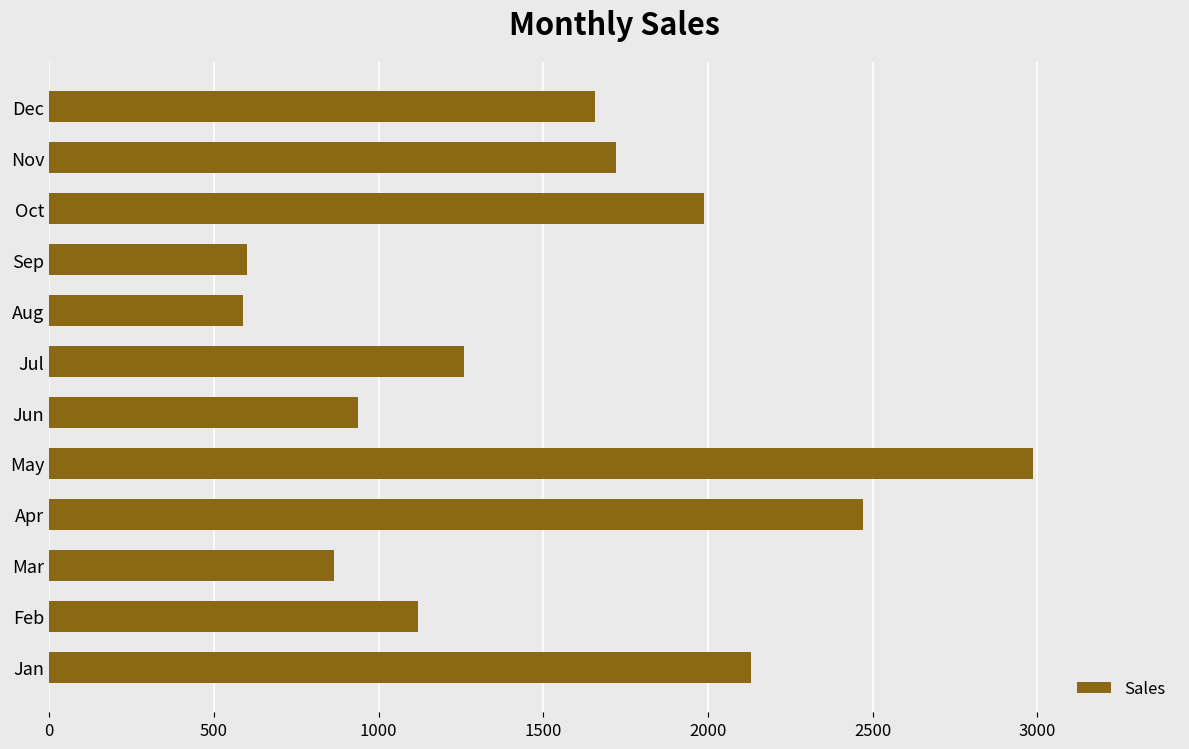

What is the average value?

1526